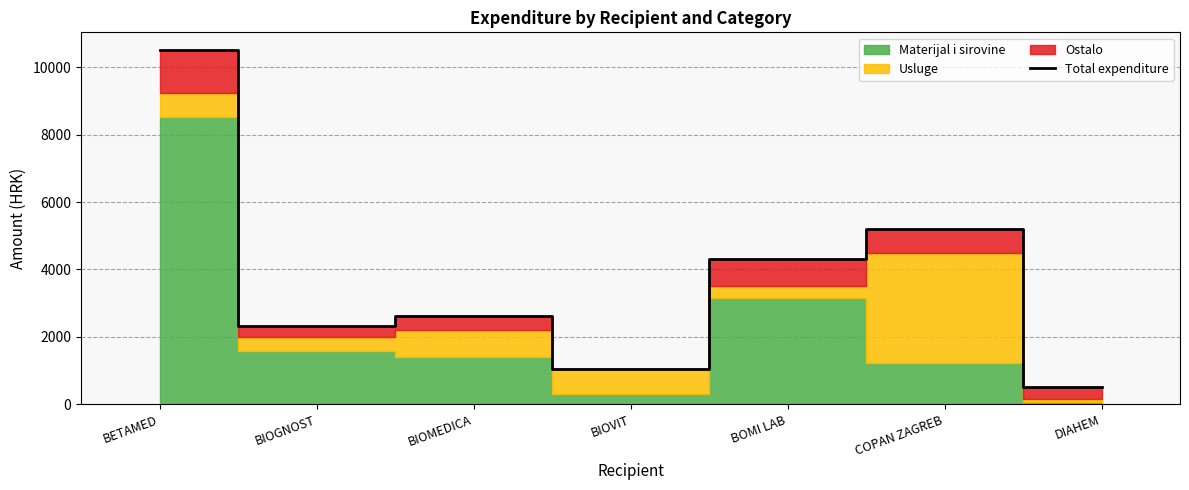

What position from the left is BOMI LAB?

5